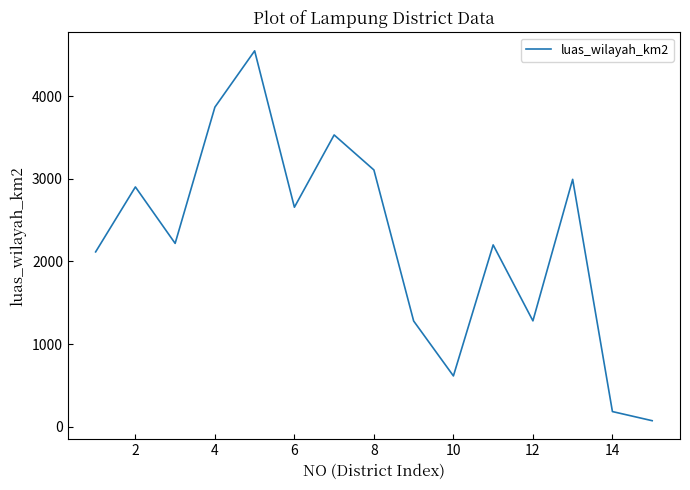

What is the difference between the maximum and minimum values?

4475.7